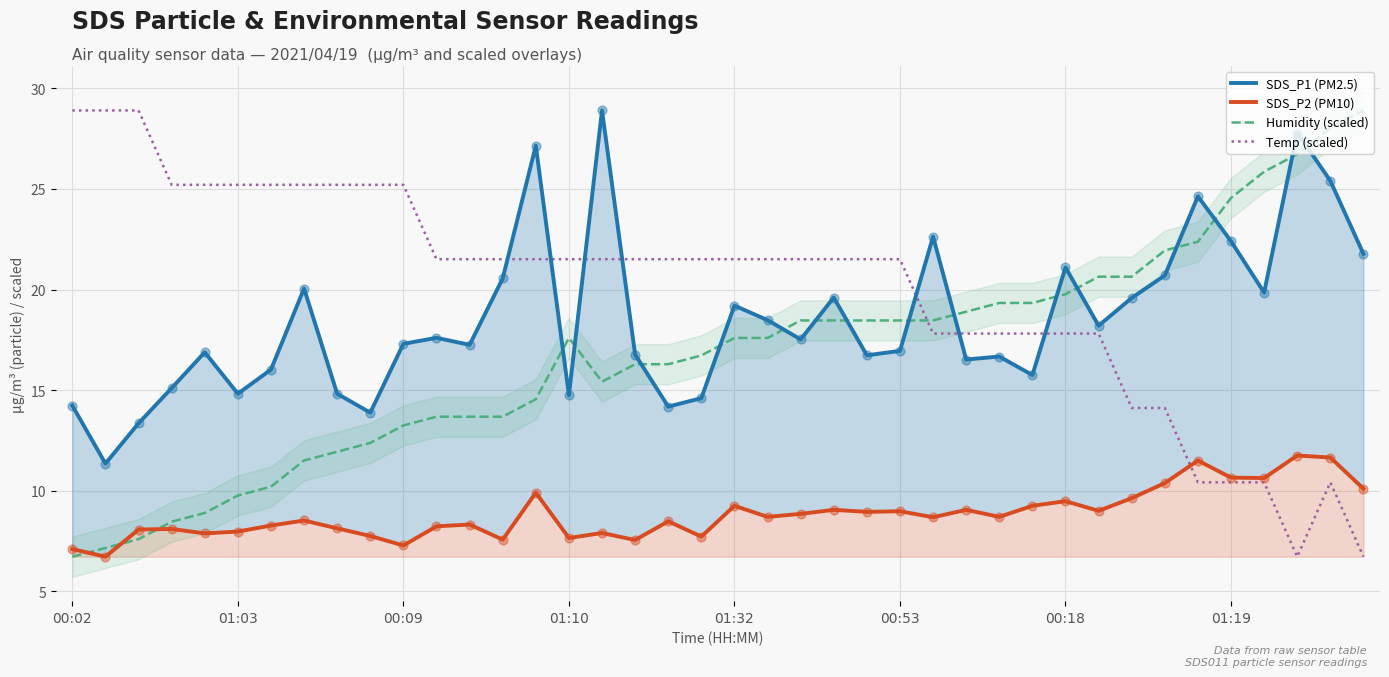

At how many categories does at least one series exceed 11?

40